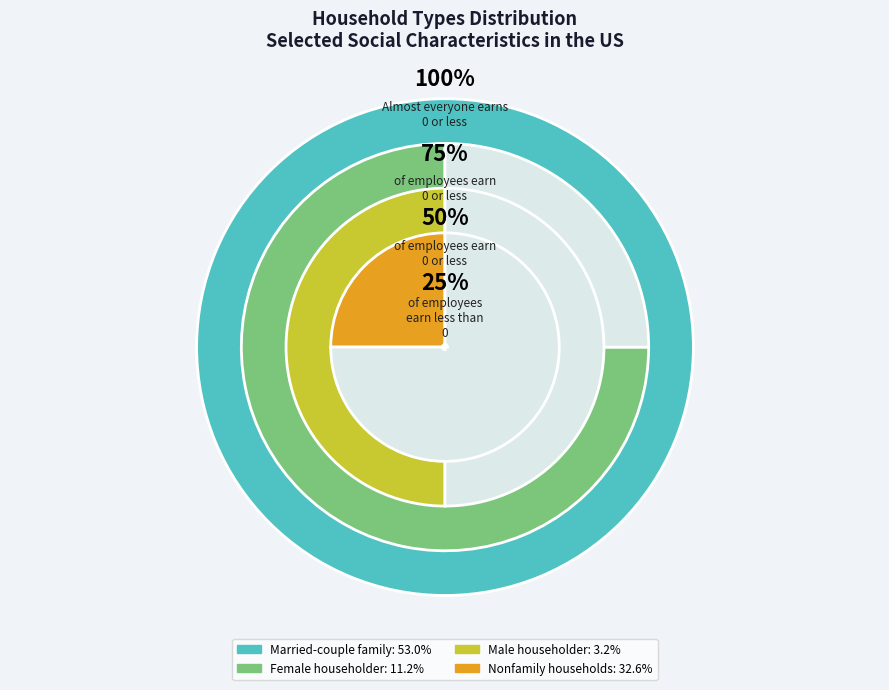

Approximately how many times larger is the value at Female householder
no husband present compared to Male householder
no wife present?

3.5